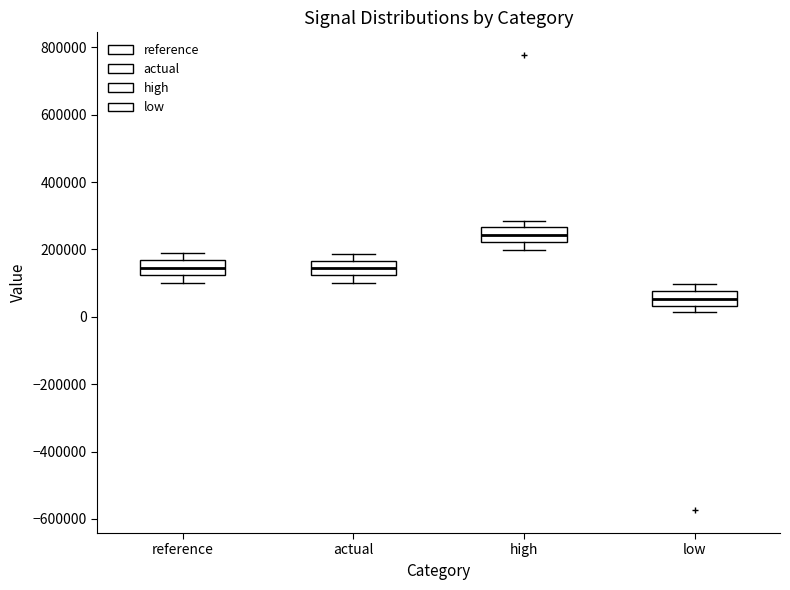

Where is the upper edge of the box for actual on the y-axis? The values are not printed on the chart, so give them approximately, as read against the axis.

160000